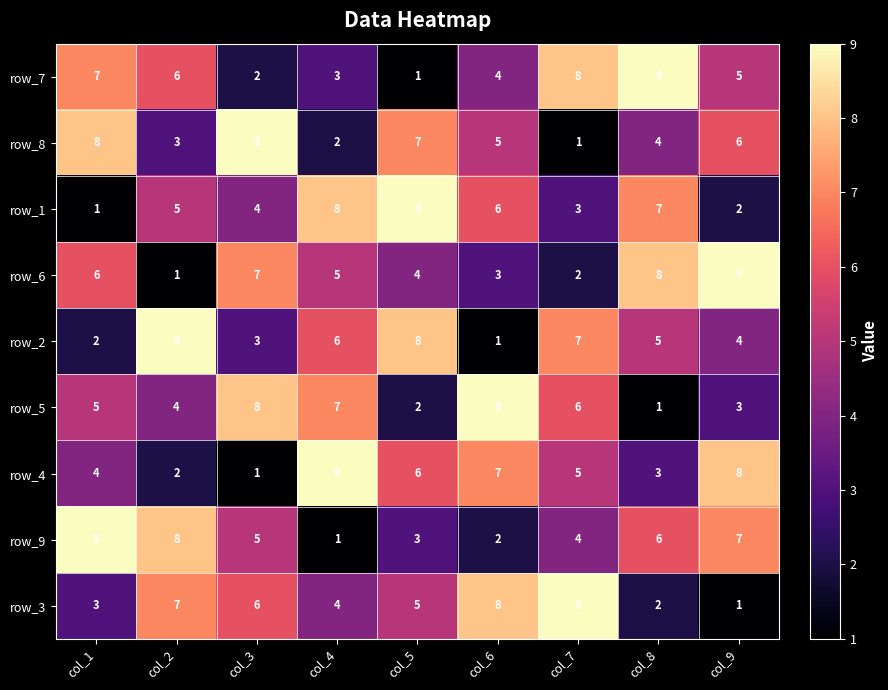

What is the sum of all row_4 values?

45